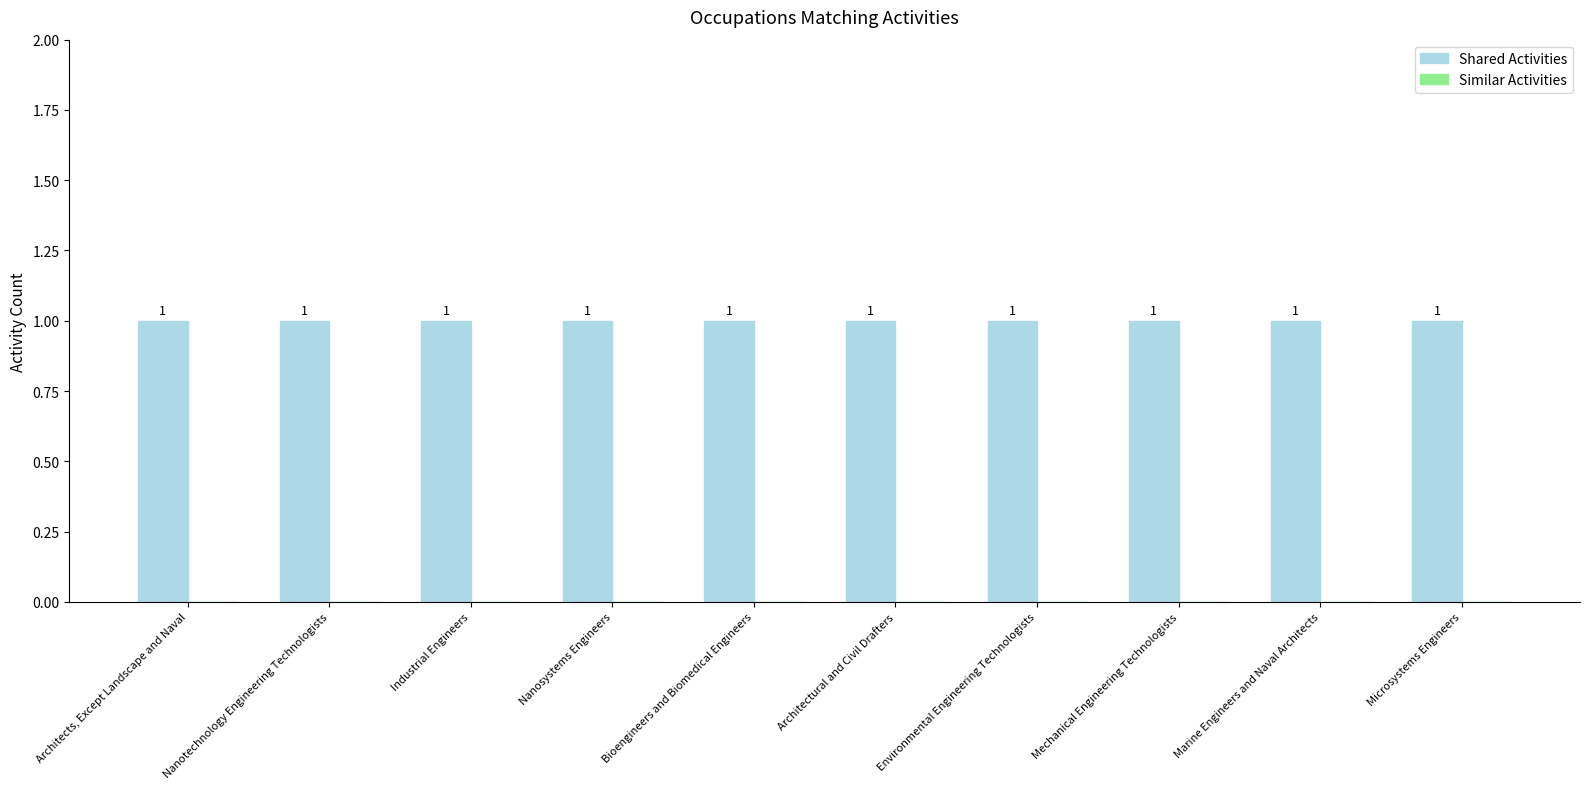

Is the value of Similar Activities at Nanosystems Engineers greater than the value of Shared Activities at Environmental Engineering Technologists?

No